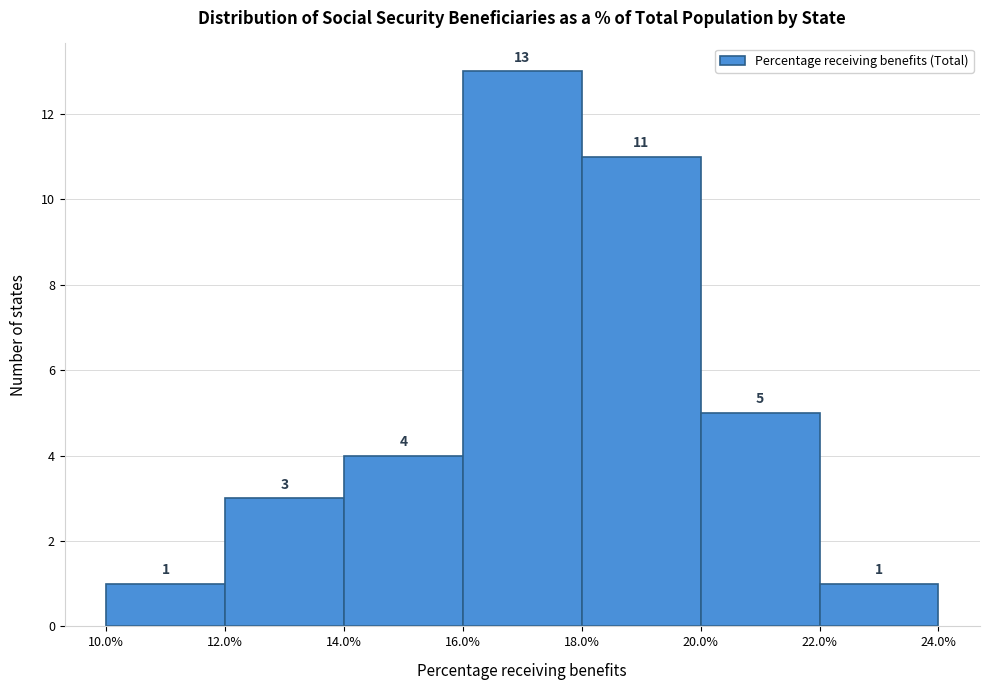

Reading left to right, transcribe this chart: for each bar, give the range it covers on the x-axis and its height.

10.0% to 12.0%: 1
12.0% to 14.0%: 3
14.0% to 16.0%: 4
16.0% to 18.0%: 13
18.0% to 20.0%: 11
20.0% to 22.0%: 5
22.0% to 24.0%: 1